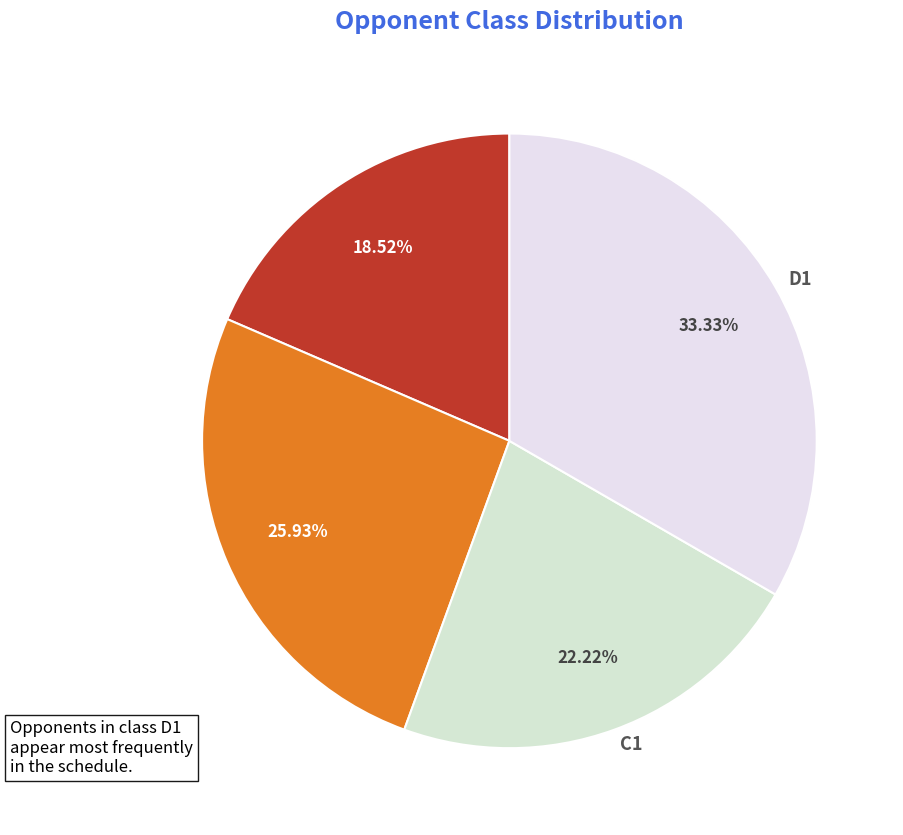

Does D1 account for over 50% of the chart?

No